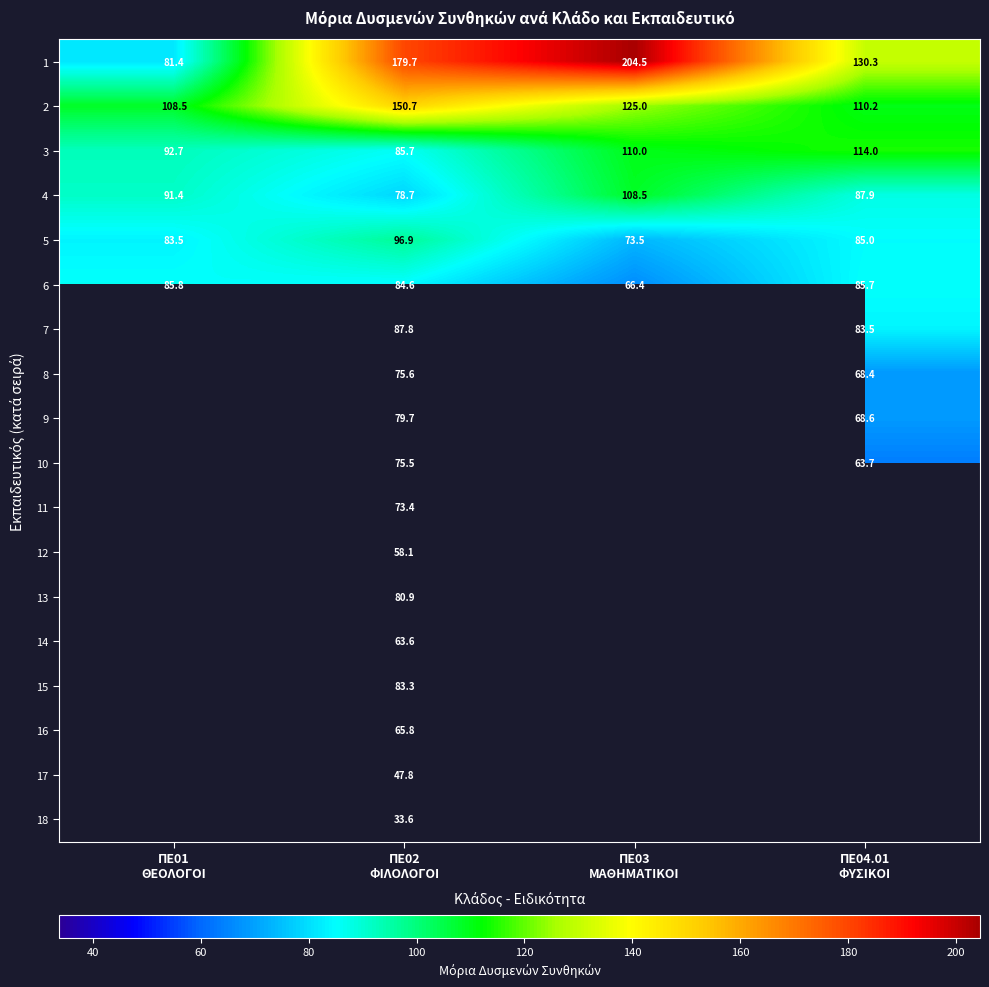

What is the minimum value for 4?

78.7